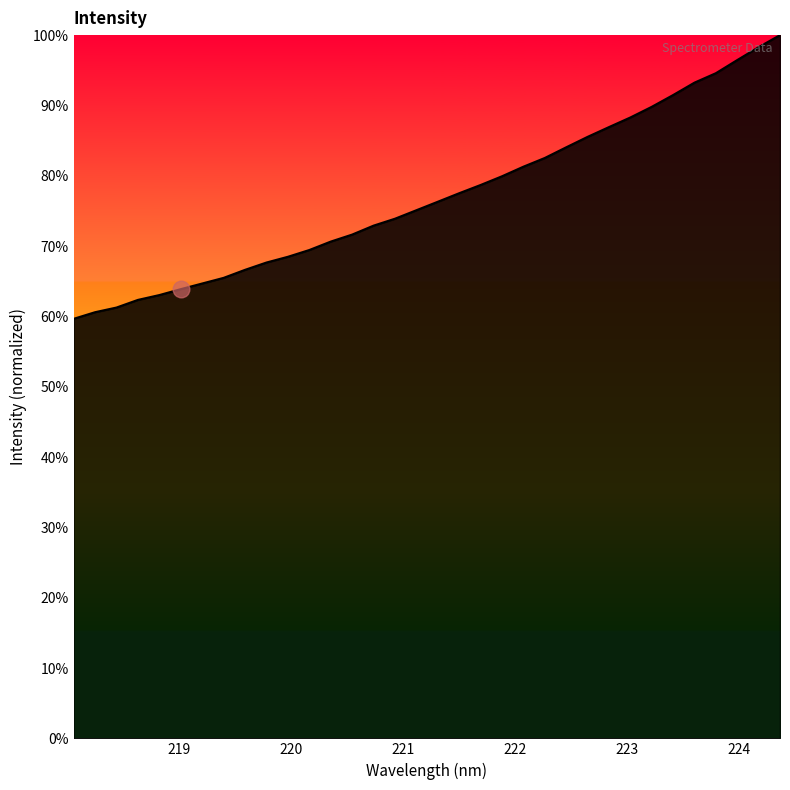

What is the maximum value shown in the chart?

100.0